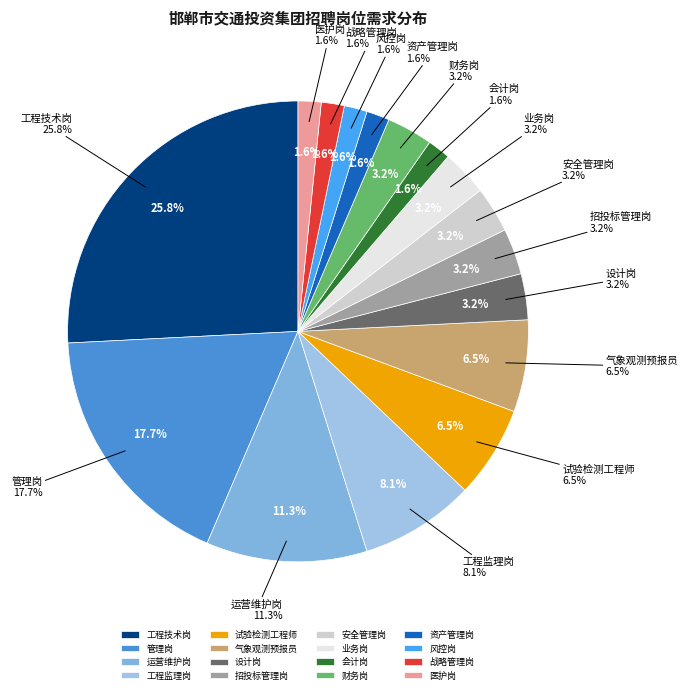

What is the largest slice in the pie chart?

工程技术岗